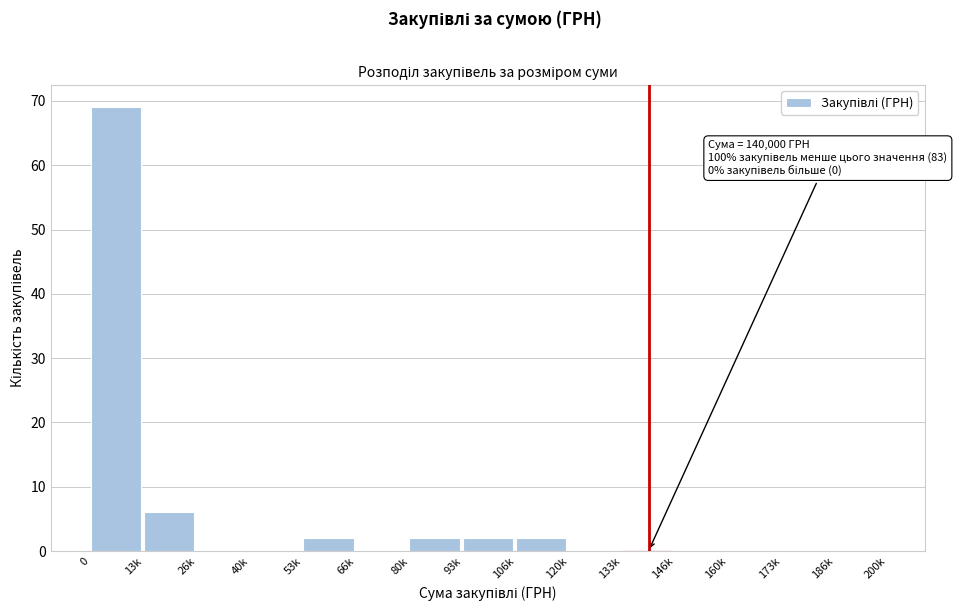

Reading left to right, transcribe all the data shown in this chart.

0=69	13k=6	26k=0	40k=0	53k=2	66k=0	80k=2	93k=2	106k=2	120k=0	133k=0	146k=0	160k=0	173k=0	186k=0